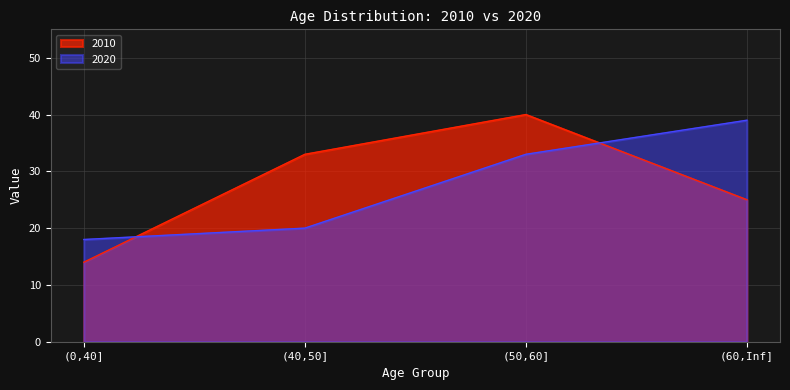

Reading left to right, what are all the values shown in this chart?

2010: 14	33	40	25
2020: 18	20	33	39